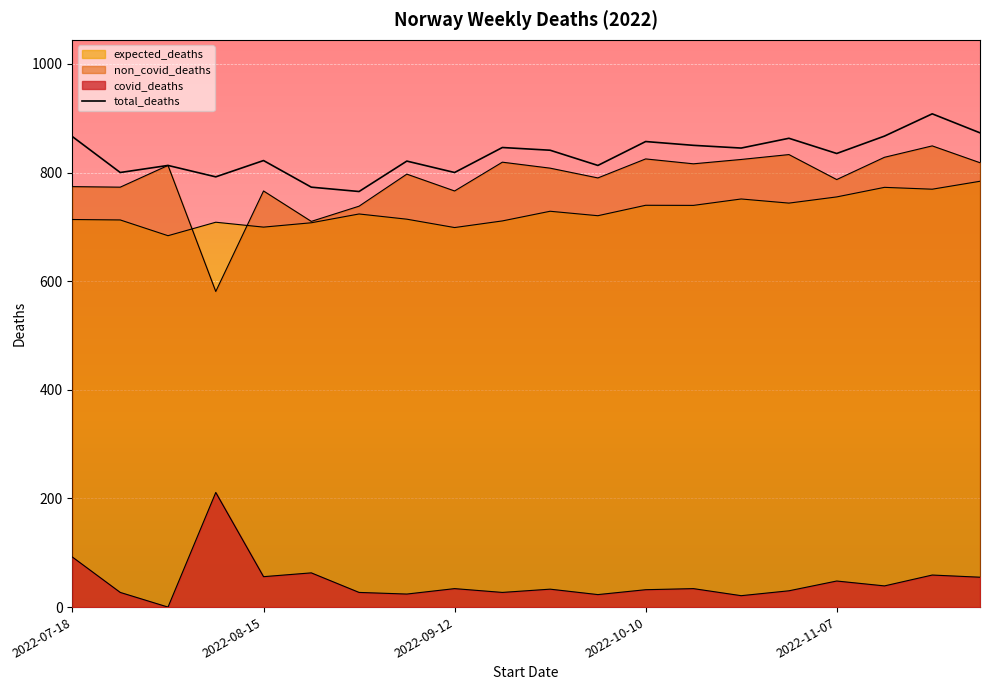

The total_deaths series shows 344.1 at 2022-07-18. True or false?

False